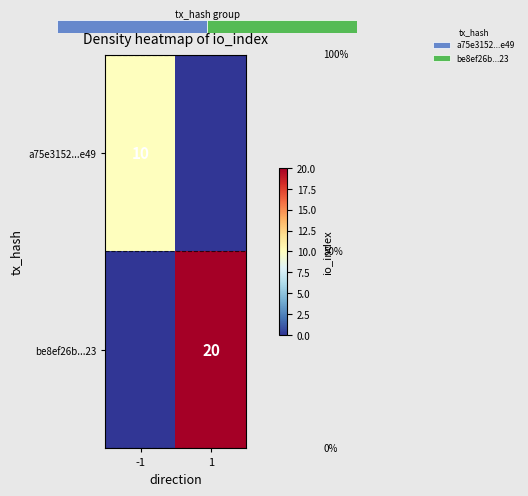

What is the approximate value of a75e3152...e49 at -1?

10